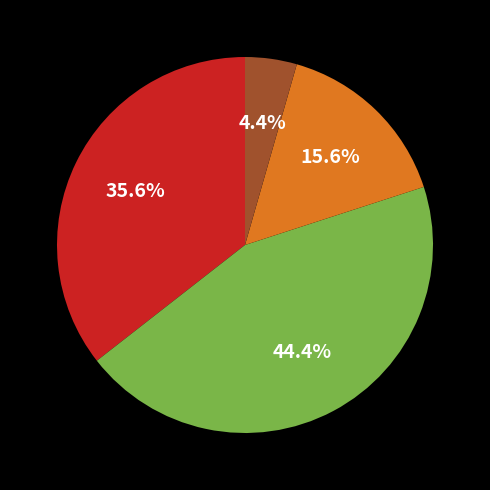

Does any single category account for the majority?

No